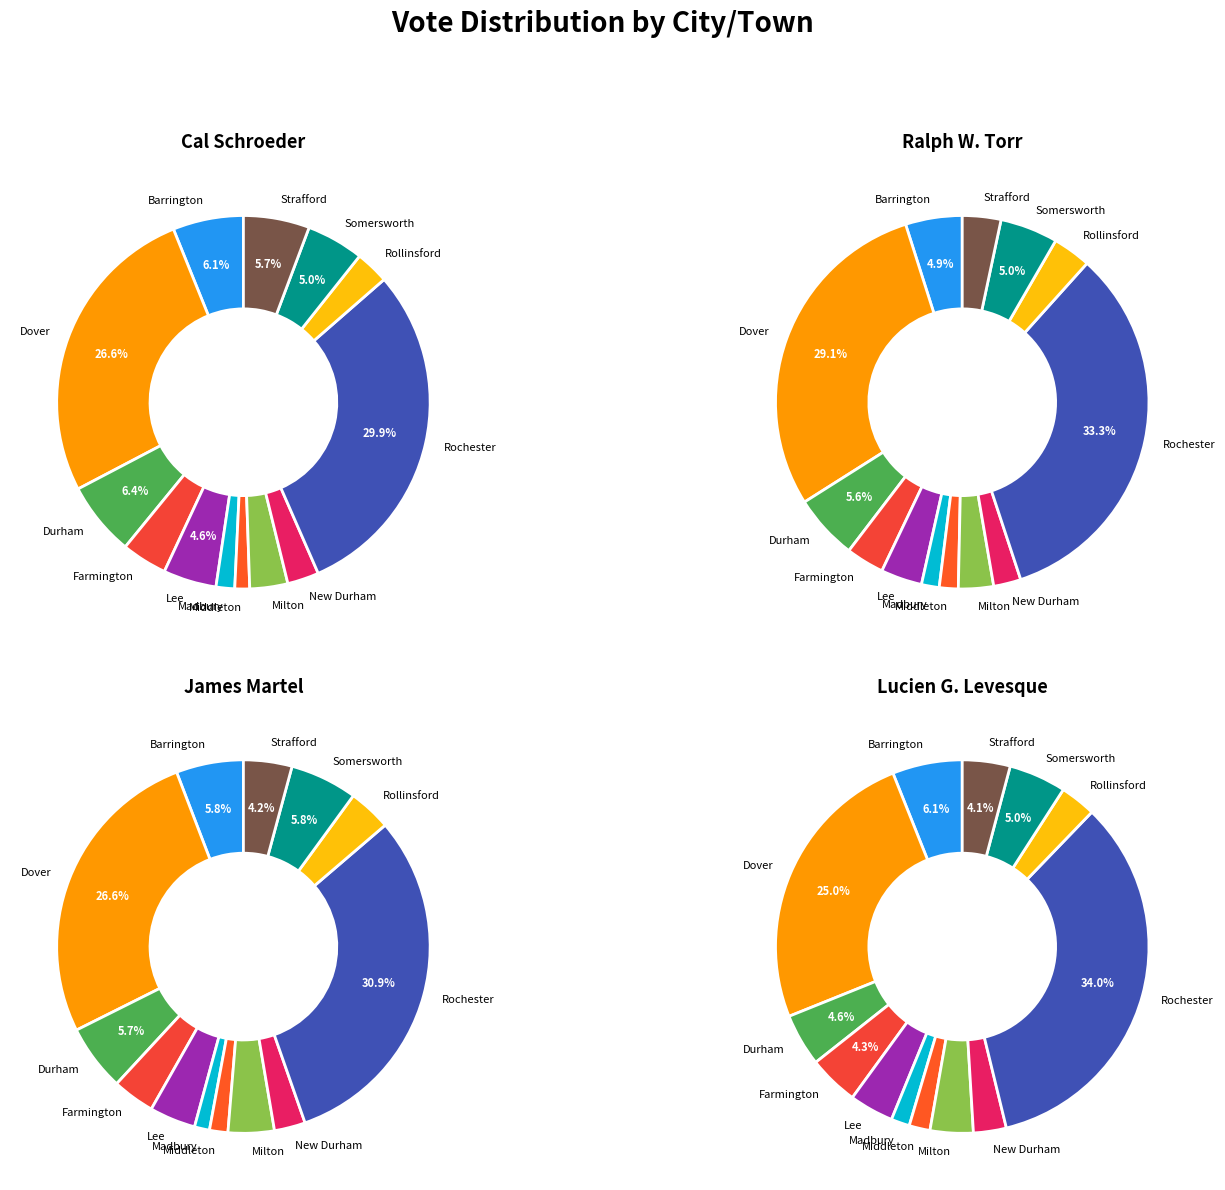

To the nearest percent, what percentage of the pie is Madbury?

1%